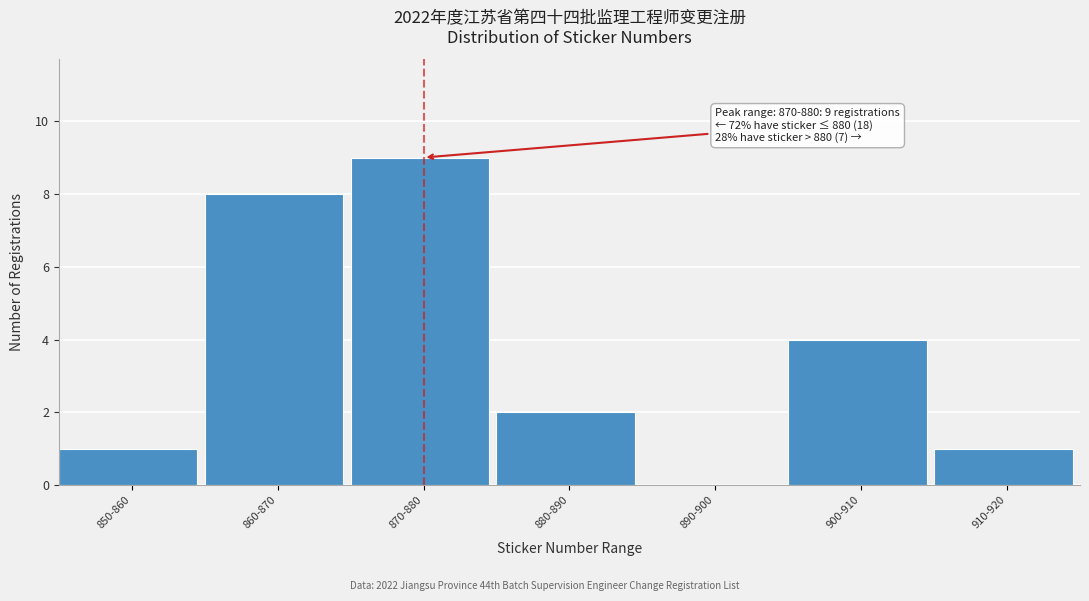

Reading right to left, extract all data points from this chart.

910-920=1	900-910=4	890-900=0	880-890=2	870-880=9	860-870=8	850-860=1